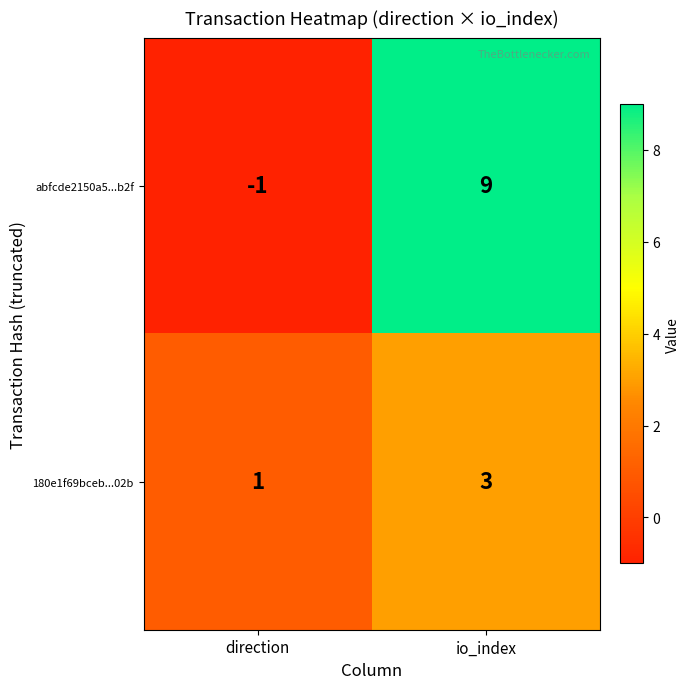

At which category is the sum across all series the highest?

io_index